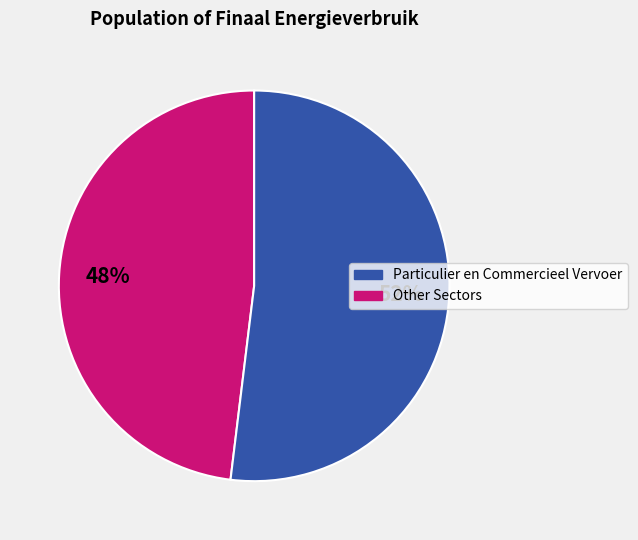

To the nearest percent, what is the difference between the largest and smallest slice percentages?

4%